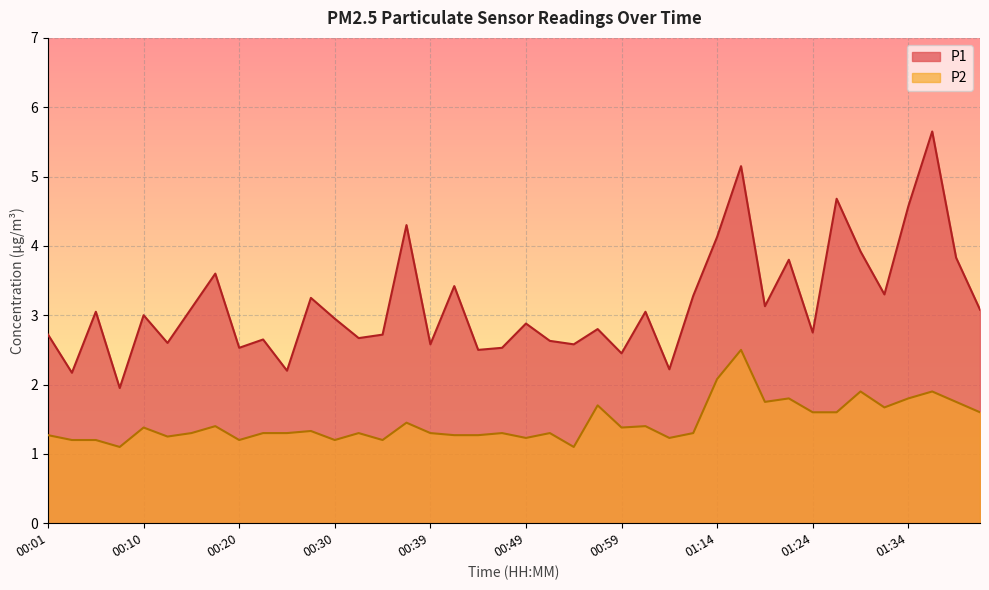

In P2, how many points are lower than both neighbors (excluding endpoints)?

11